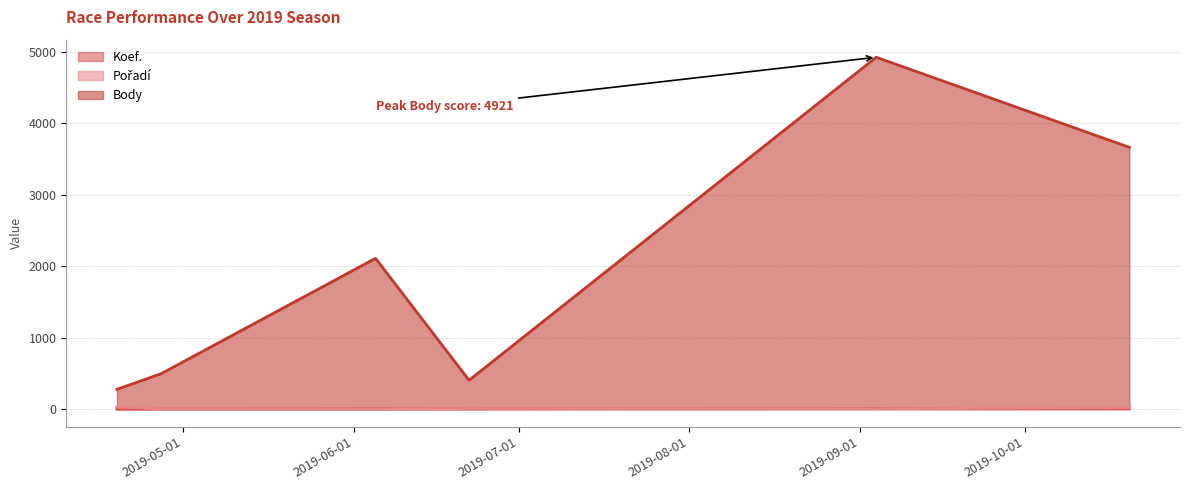

True or false: Body and Pořadí intersect in this chart.

False